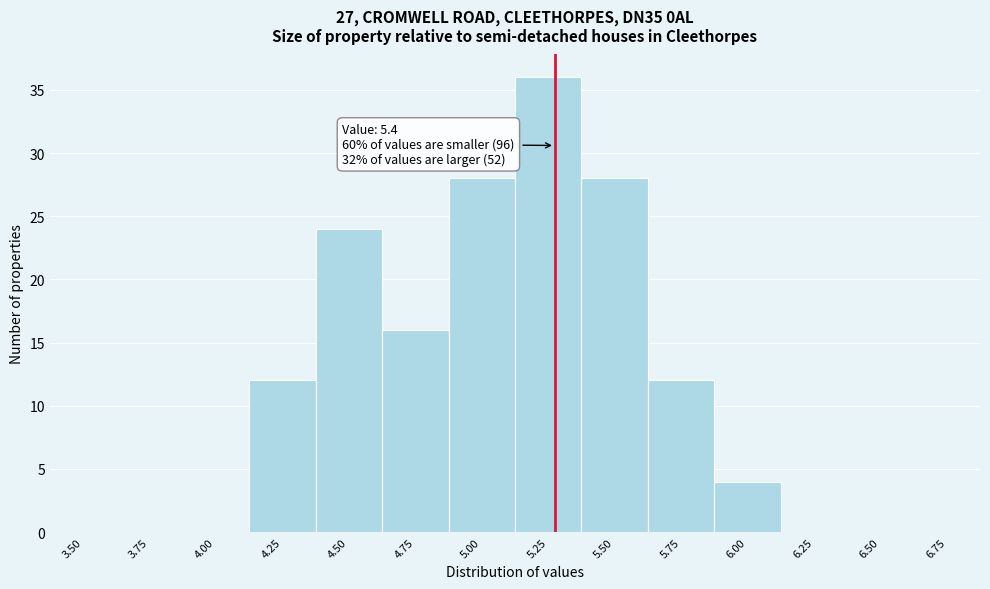

Reading left to right, list all the values displayed in this chart.

3.50=0	3.75=0	4.00=0	4.25=12	4.50=24	4.75=16	5.00=28	5.25=36	5.50=28	5.75=12	6.00=4	6.25=0	6.50=0	6.75=0